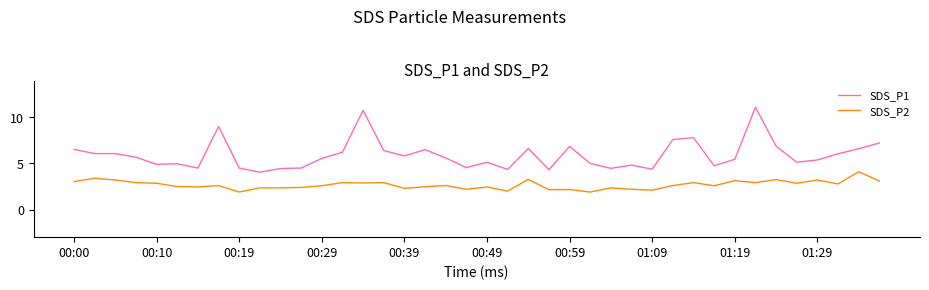

True or false: SDS_P2 and SDS_P1 cross at least once.

False